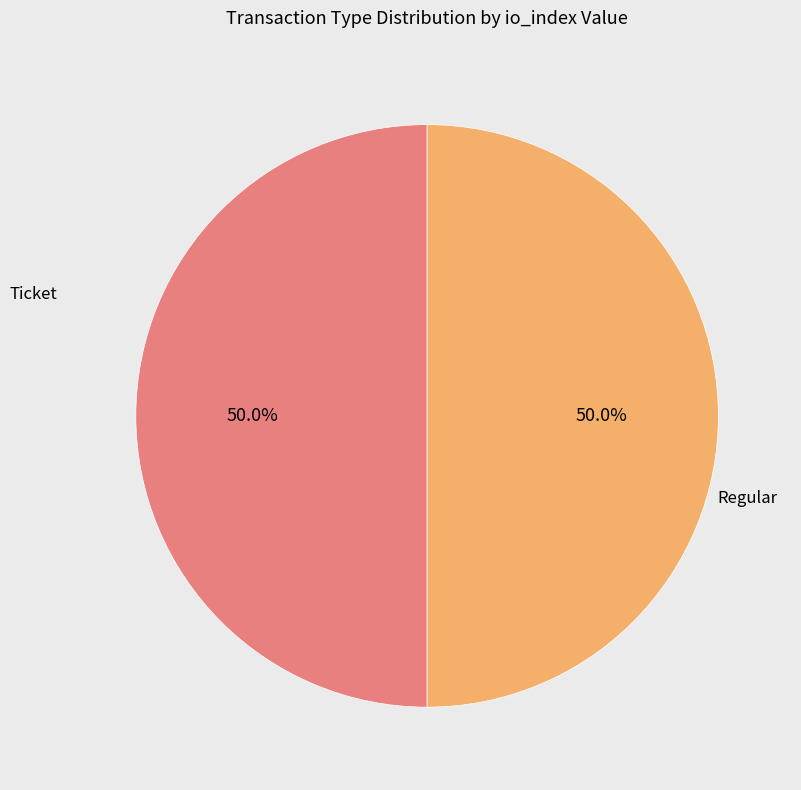

How many slices are in this pie chart?

2